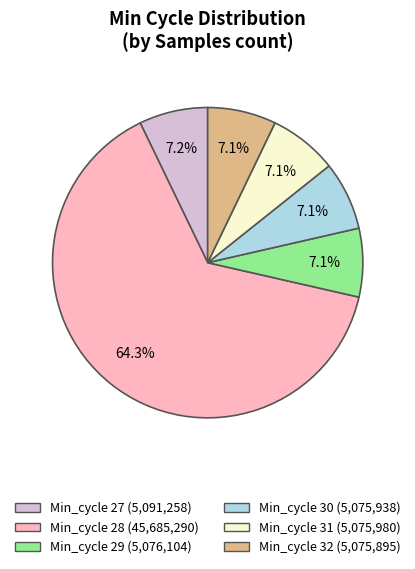

Is there a majority slice in this chart?

Yes